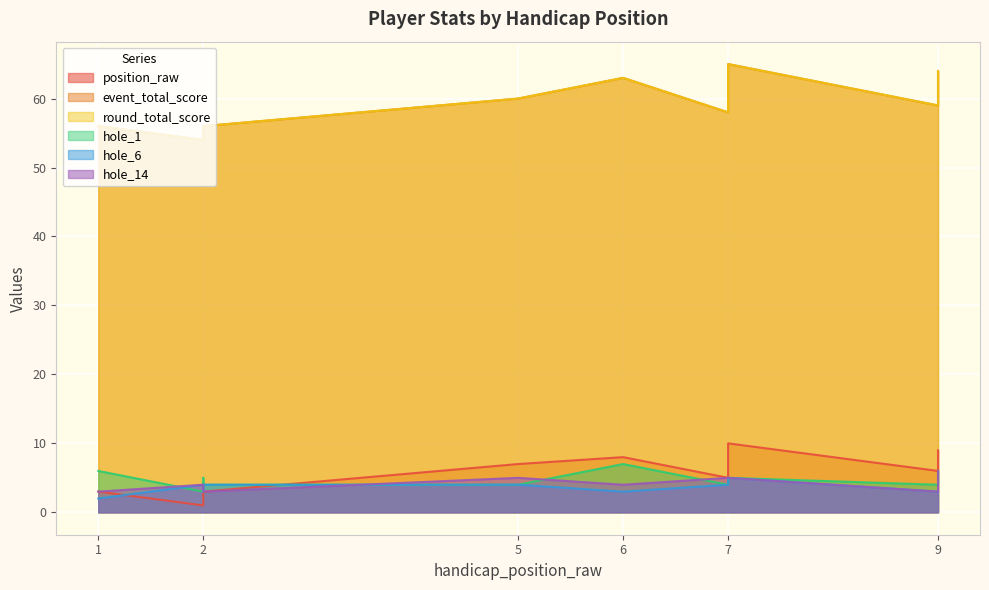

How many distinct data groups are displayed?

6